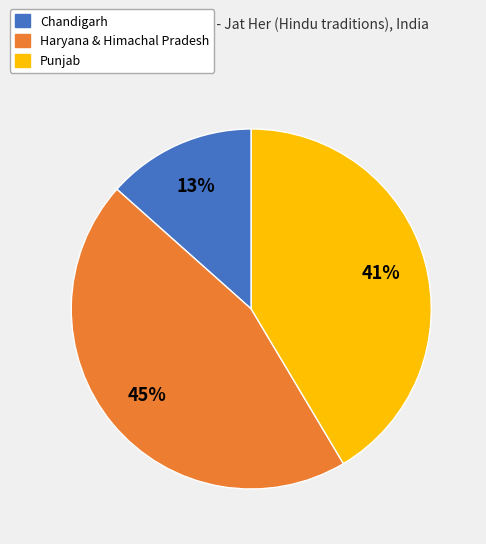

To the nearest percent, what is the average slice percentage?

33%